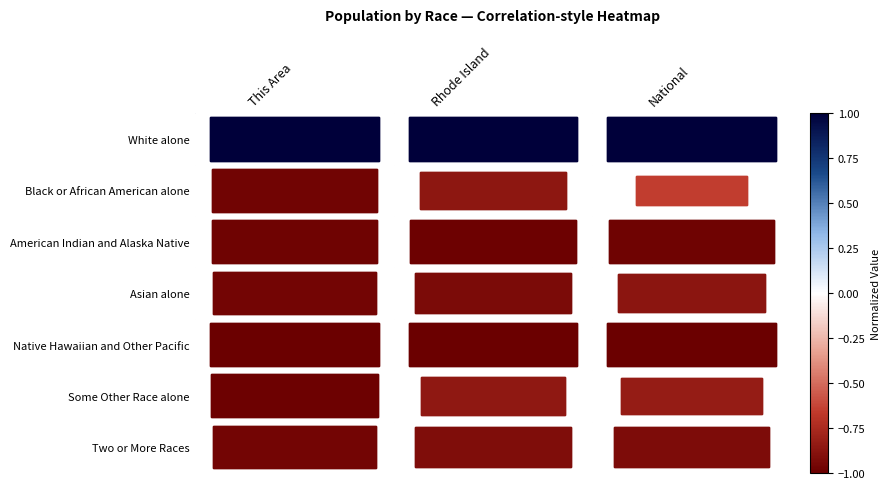

Reading left to right, list all the values displayed in this chart.

White alone: This Area=1.0	Rhode Island=1.0	National=1.0
Black or African American alone: This Area=-1.0	Rhode Island=-0.9	National=-0.7
American Indian and Alaska Native: This Area=-1.0	Rhode Island=-1.0	National=-1.0
Asian alone: This Area=-1.0	Rhode Island=-0.9	National=-0.9
Native Hawaiian and Other Pacific: This Area=-1.0	Rhode Island=-1.0	National=-1.0
Some Other Race alone: This Area=-1.0	Rhode Island=-0.9	National=-0.8
Two or More Races: This Area=-1.0	Rhode Island=-0.9	National=-0.9